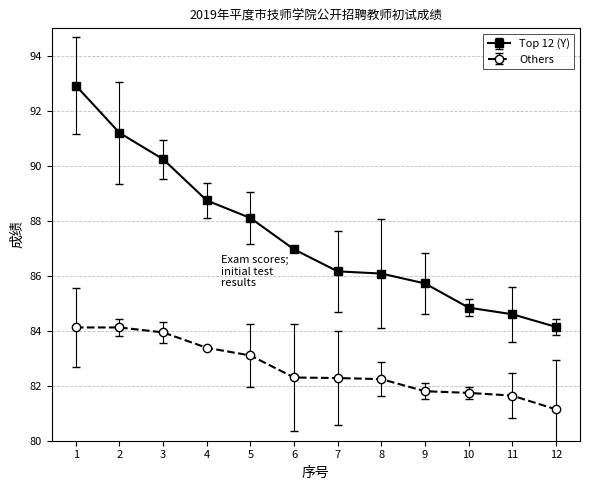

Which series changed the most between 2 and 10?

Top 12 (Y)